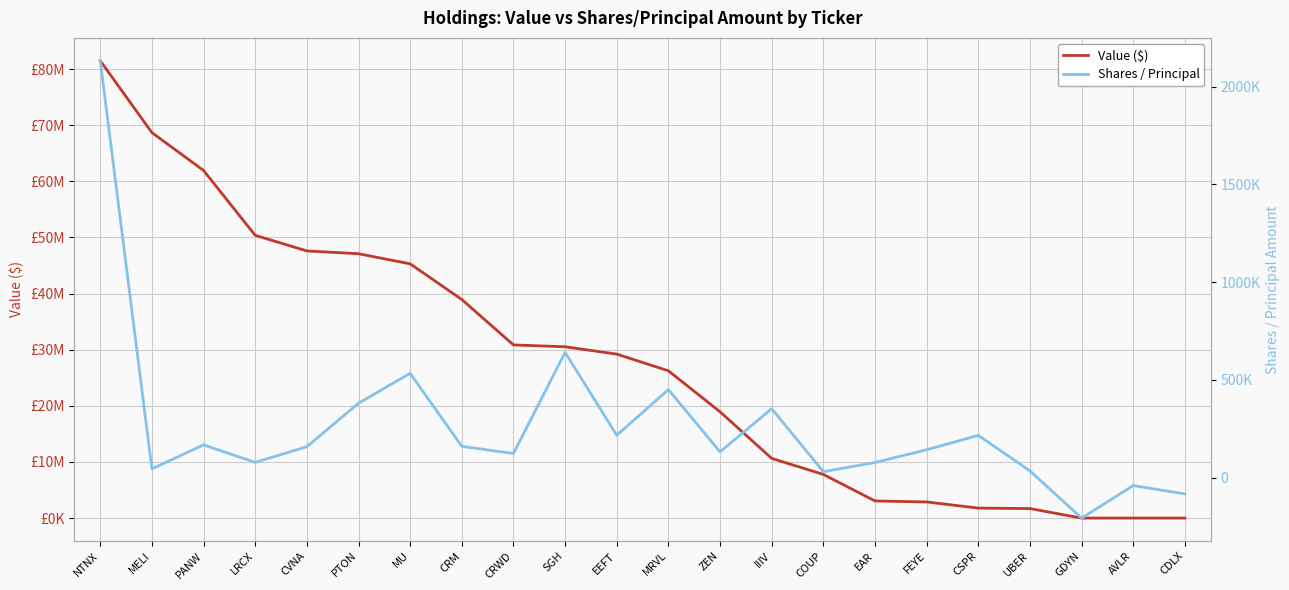

How many positive values does the Value ($) series have?

19